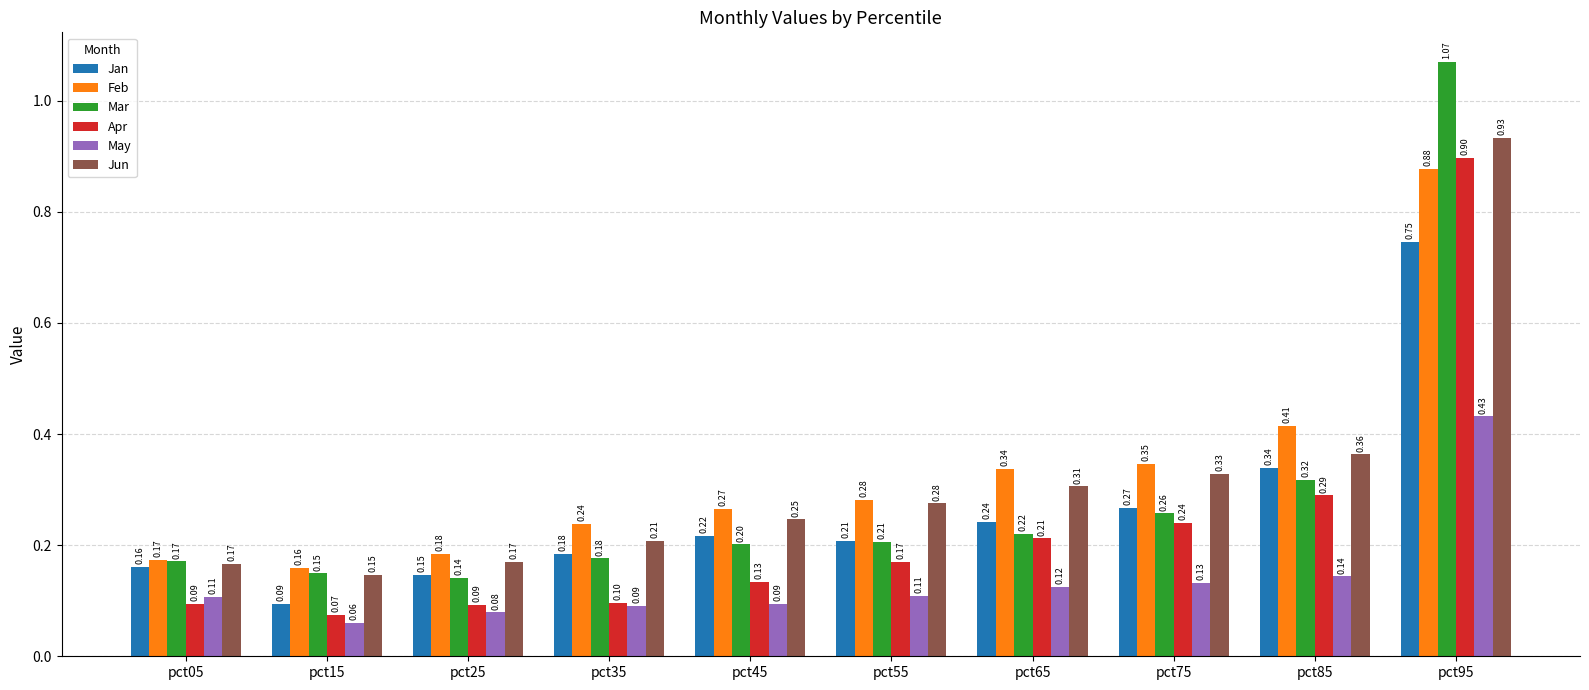

How many groups of bars are there?

10